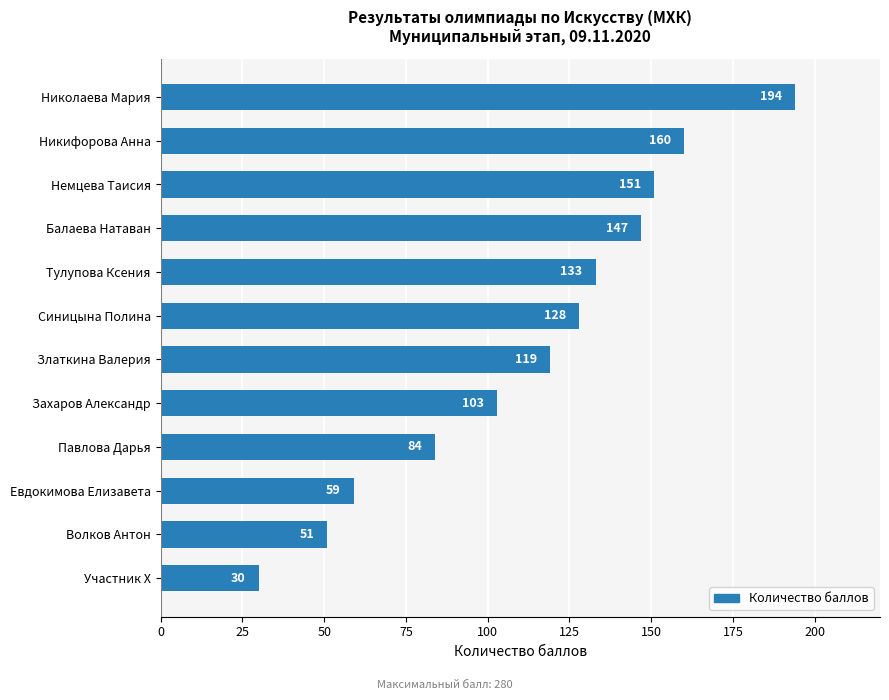

The chart shows a value of 51 at Волков Антон. True or false?

True